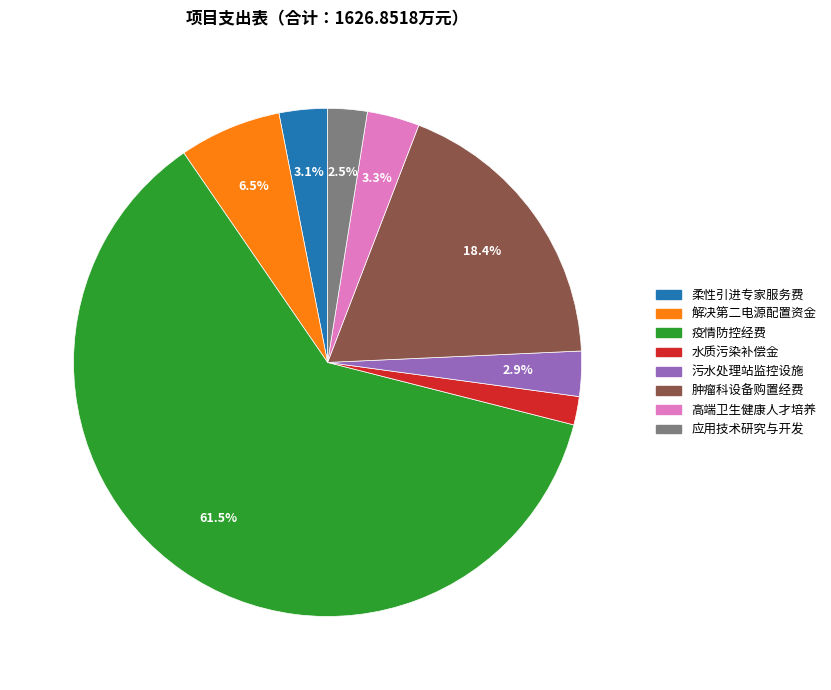

Is there any slice that represents more than half of the pie?

Yes